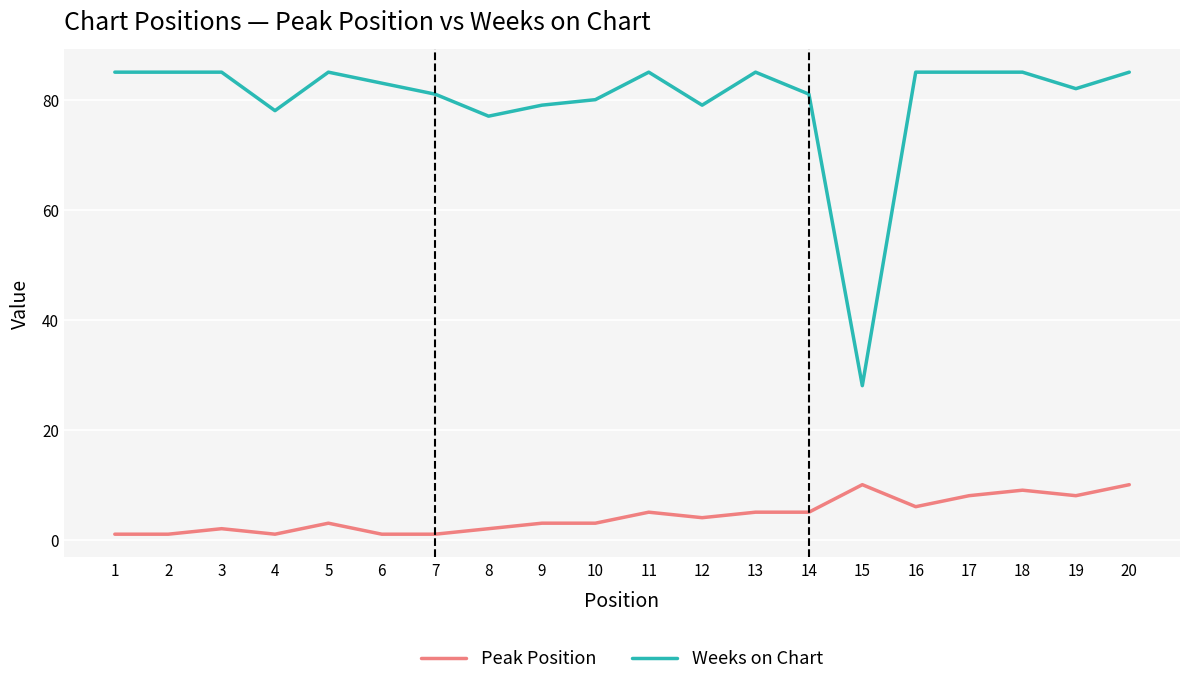

True or false: Weeks on Chart and Peak Position cross at least once.

False